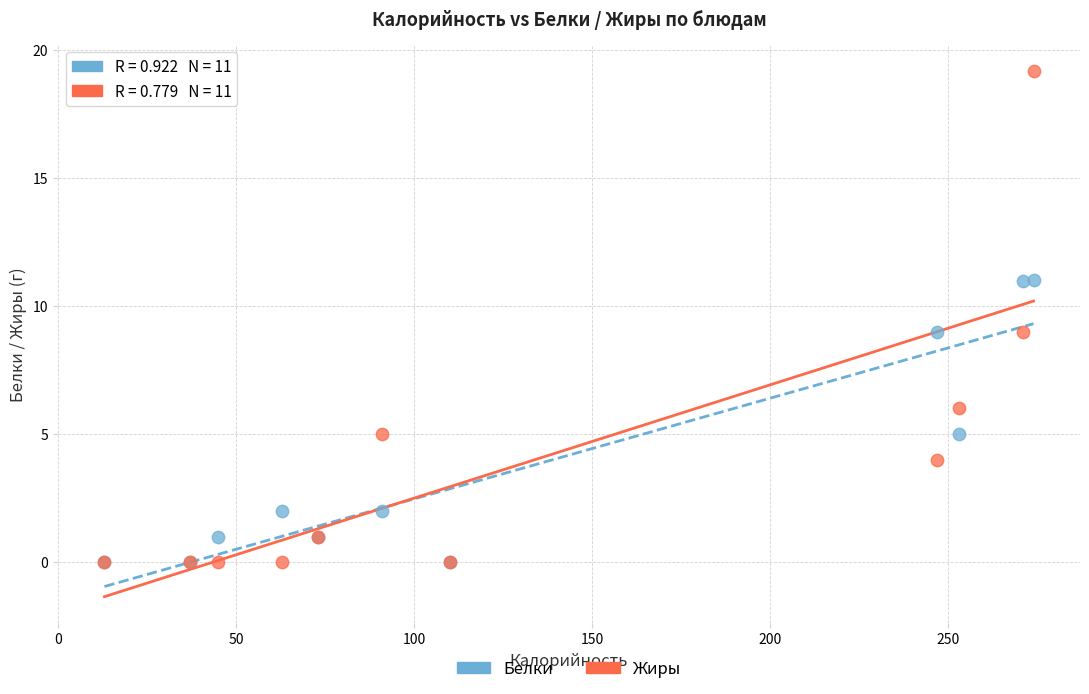

Which series contains the highest Y value?

Жиры